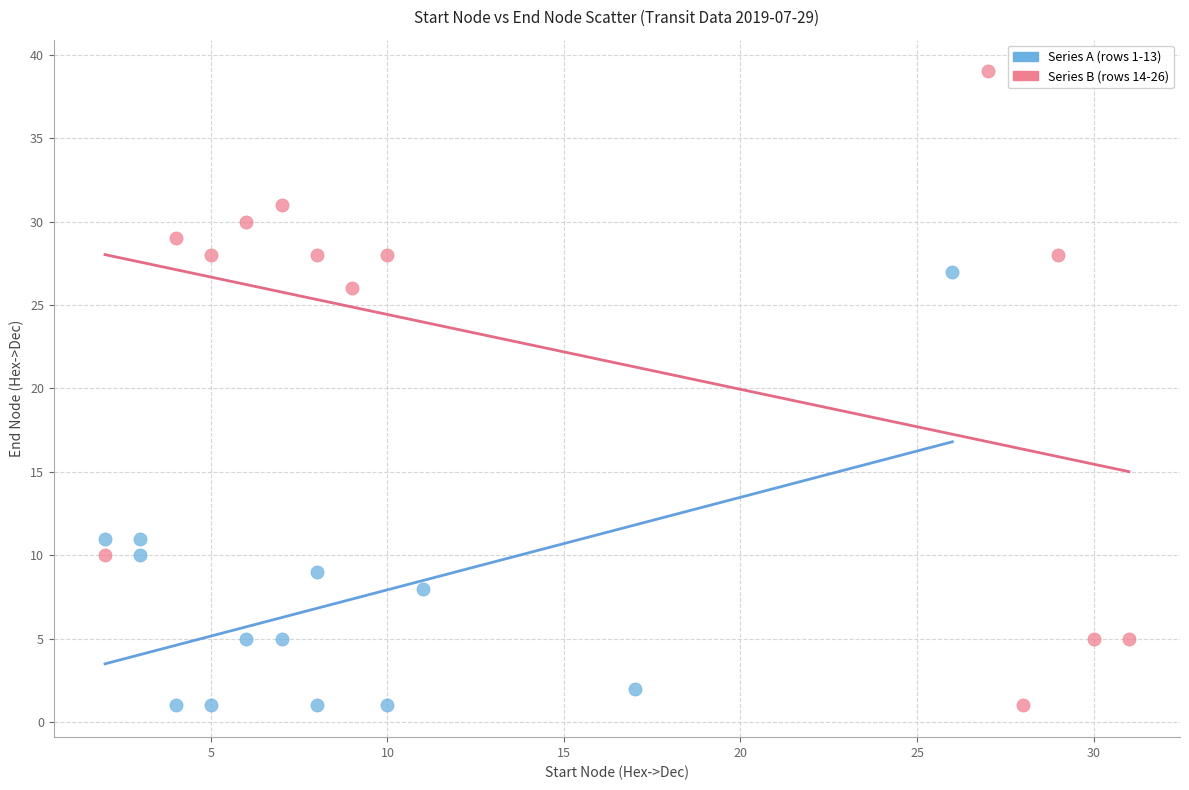

Which series has the largest Y range (max minus min)?

Series B (rows 14-26)